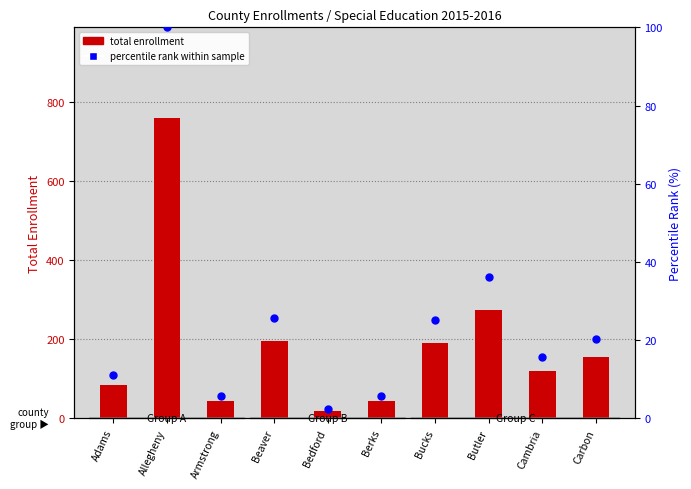

Which series reaches the minimum Y coordinate?

percentile rank within sample